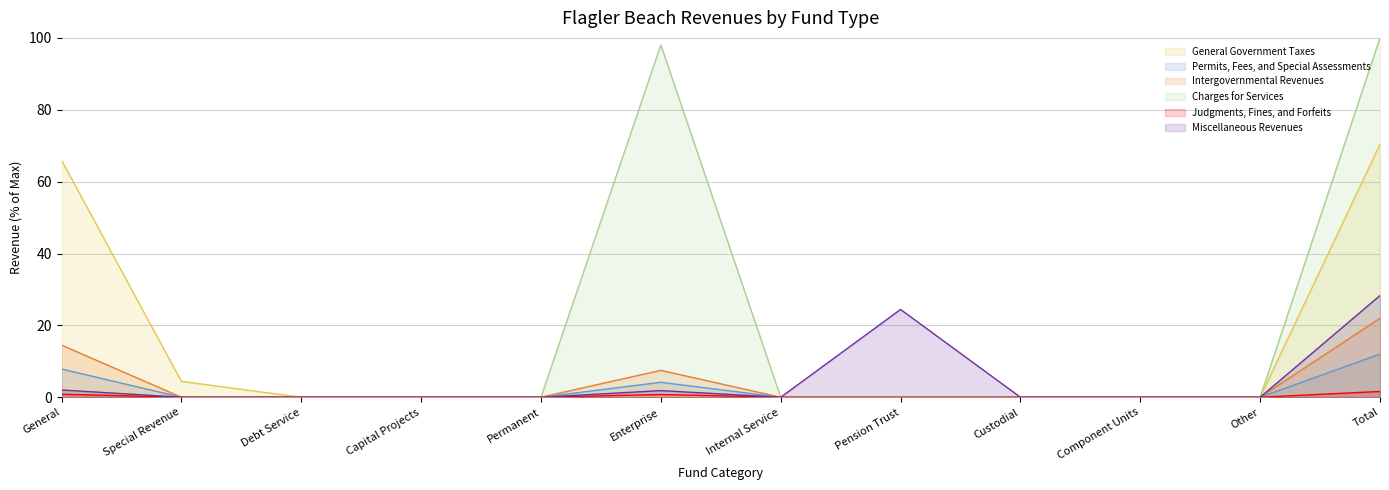

Rank the series at Enterprise from lowest to highest value.

General Government Taxes, Judgments, Fines, and Forfeits, Miscellaneous Revenues, Permits, Fees, and Special Assessments, Intergovernmental Revenues, Charges for Services